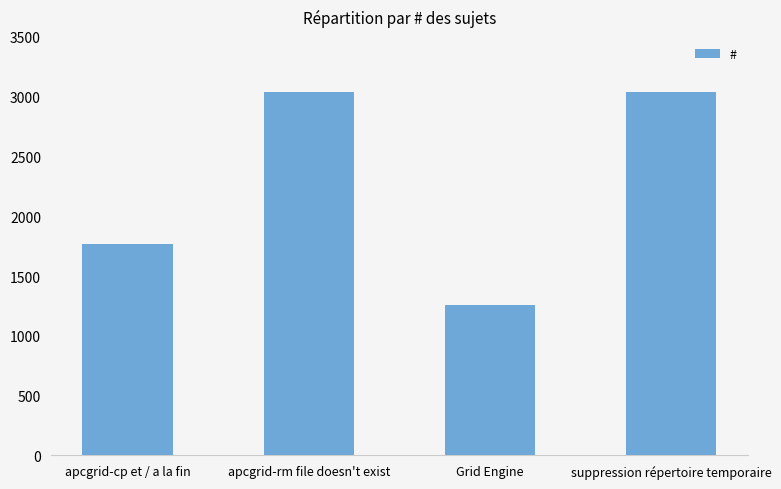

What is the difference between the maximum and second lowest values?

1276